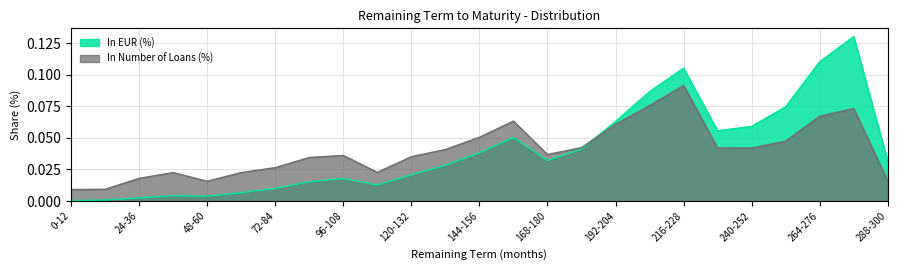

What is the difference between the second highest and minimum values in the In EUR (%) series?

0.1